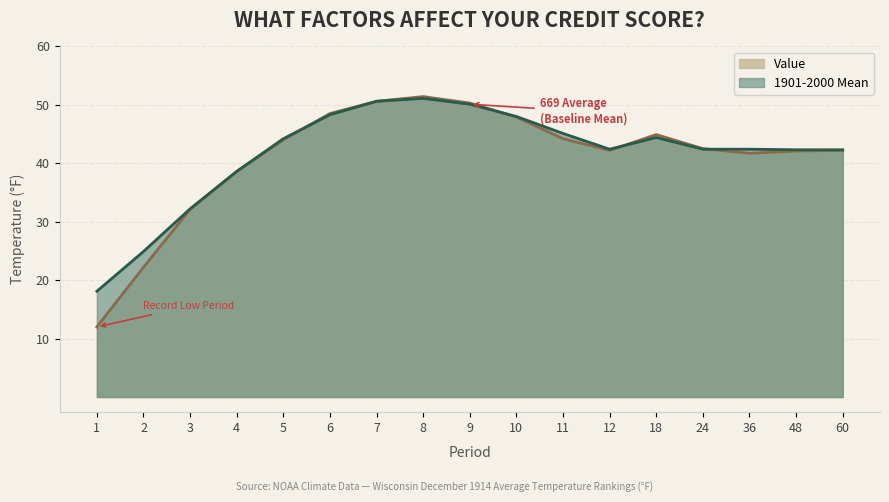

What is the smallest value displayed?

12.0